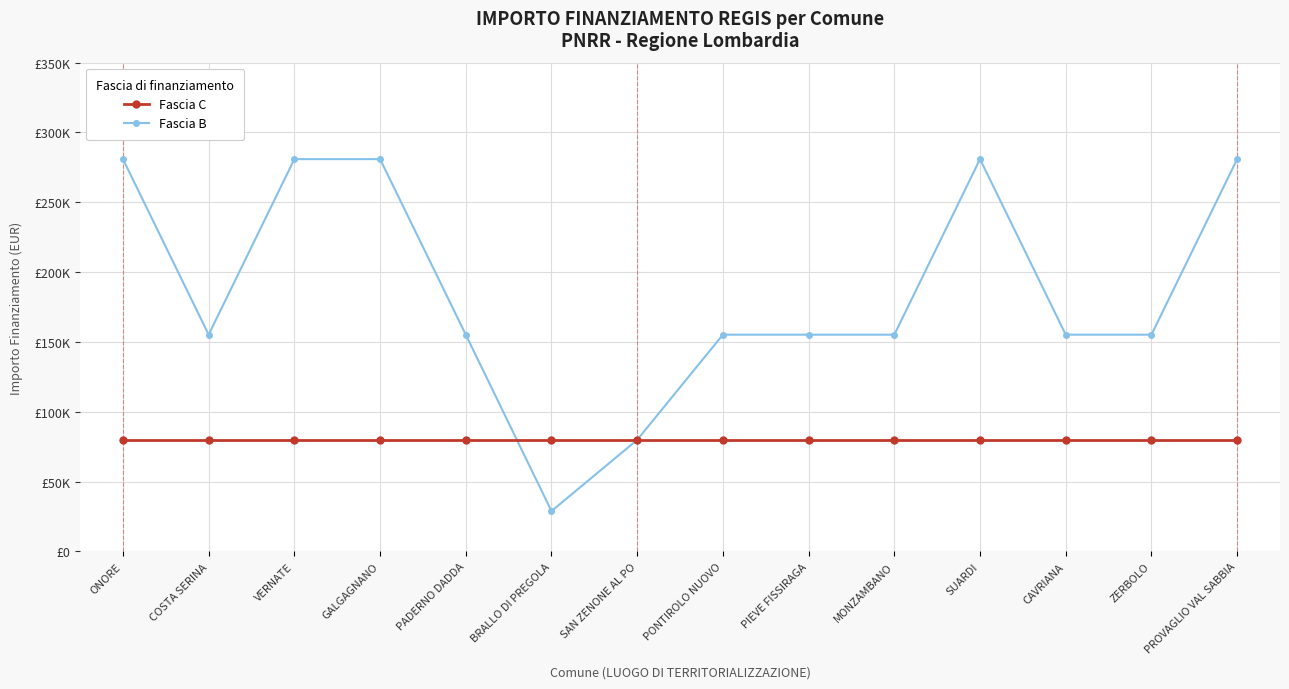

What are all the series names shown in the legend?

Fascia C, Fascia B